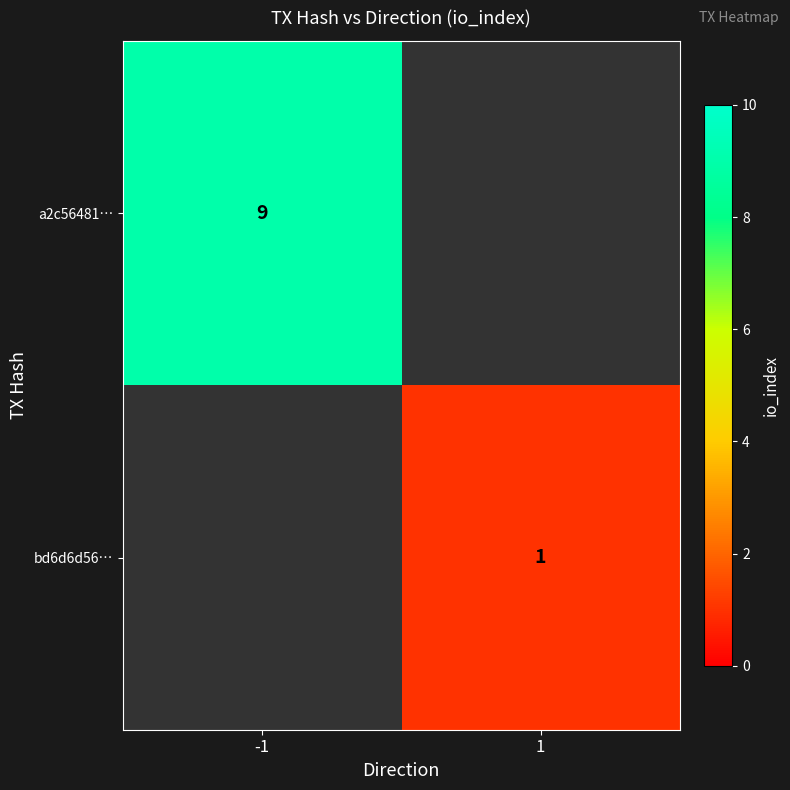

What is the maximum value shown in the chart?

9.0